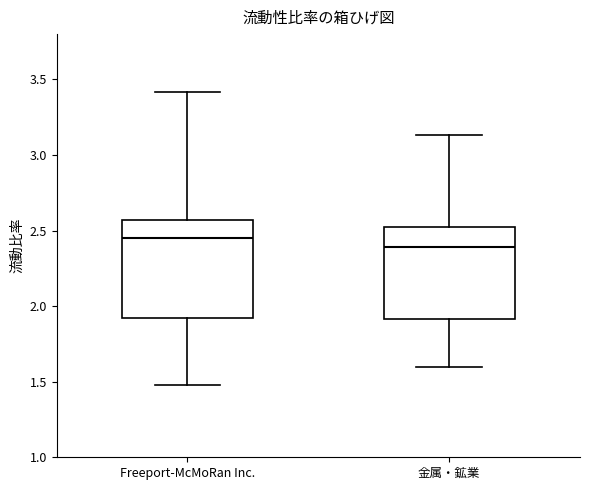

Reading left to right, read every box against the y-axis: the position of its median line, the range the box covers, and the ends of its whiskers. The values are not printed on the chart, so give them approximately, as read against the axis.

Freeport-McMoRan Inc.: median 2.45, box 1.90 to 2.55, whiskers 1.50 to 3.40
金属・鉱業: median 2.40, box 1.90 to 2.55, whiskers 1.60 to 3.15